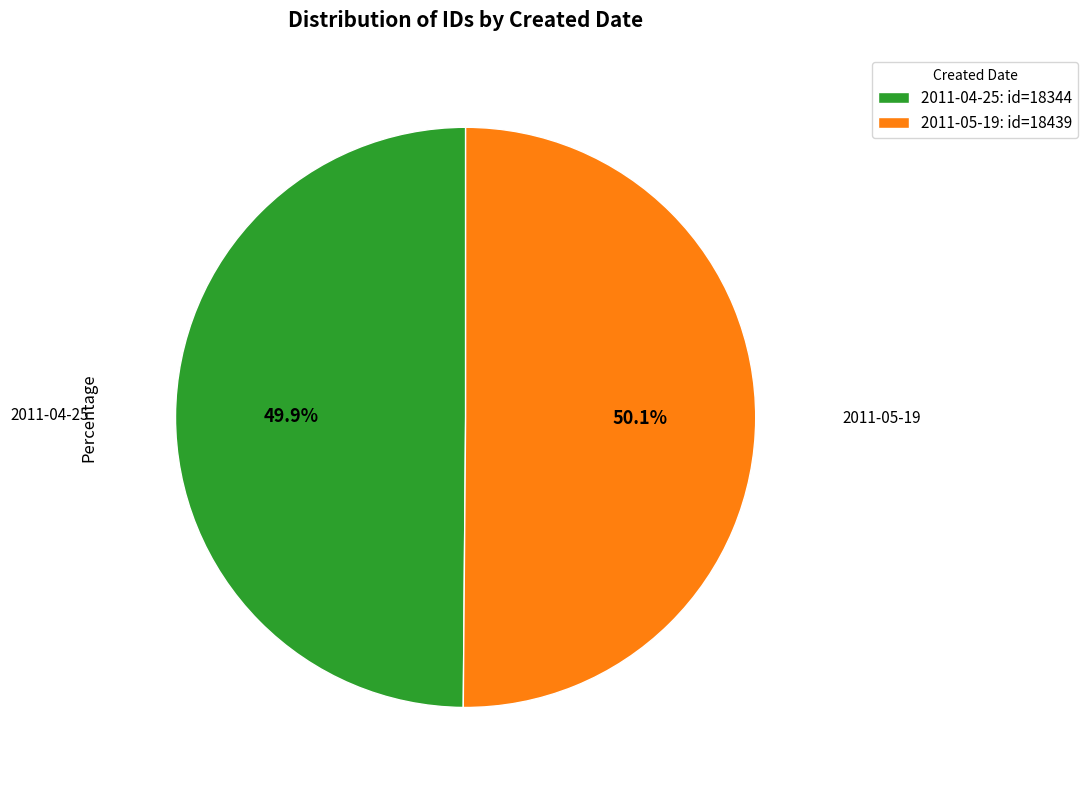

To the nearest percent, what portion does 2011-04-25 represent?

50%